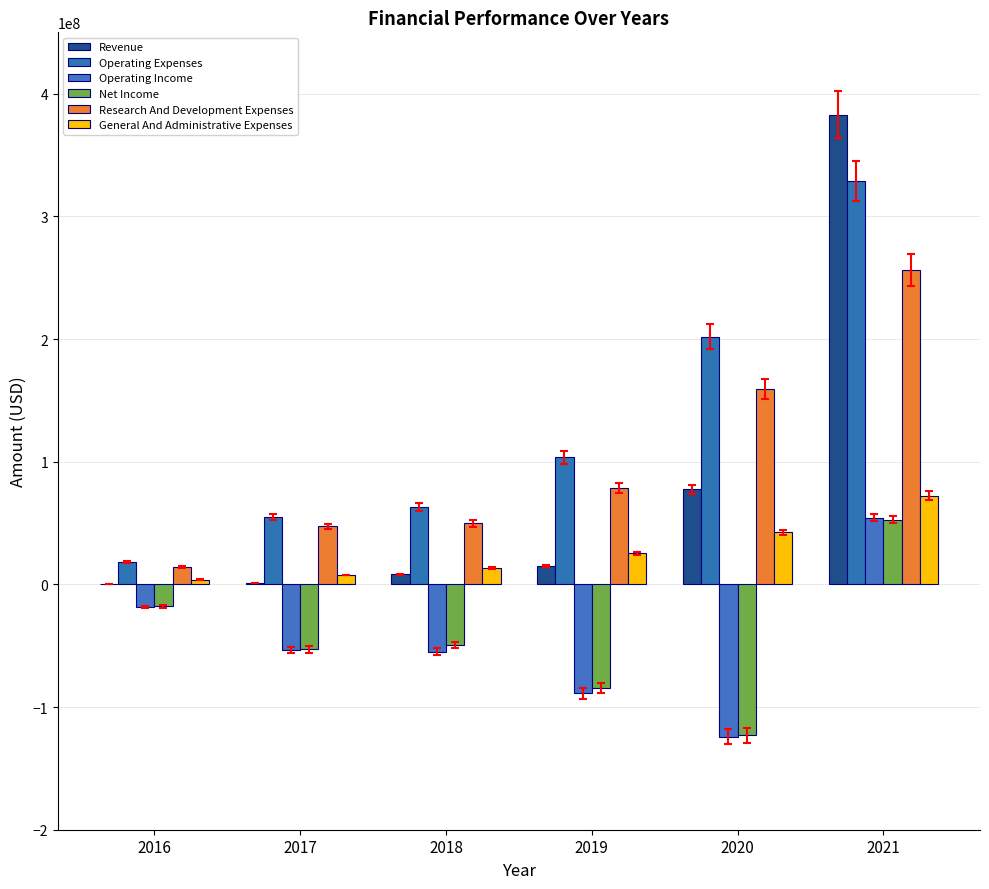

How many values in the Operating Income series exceed -53441000?

2